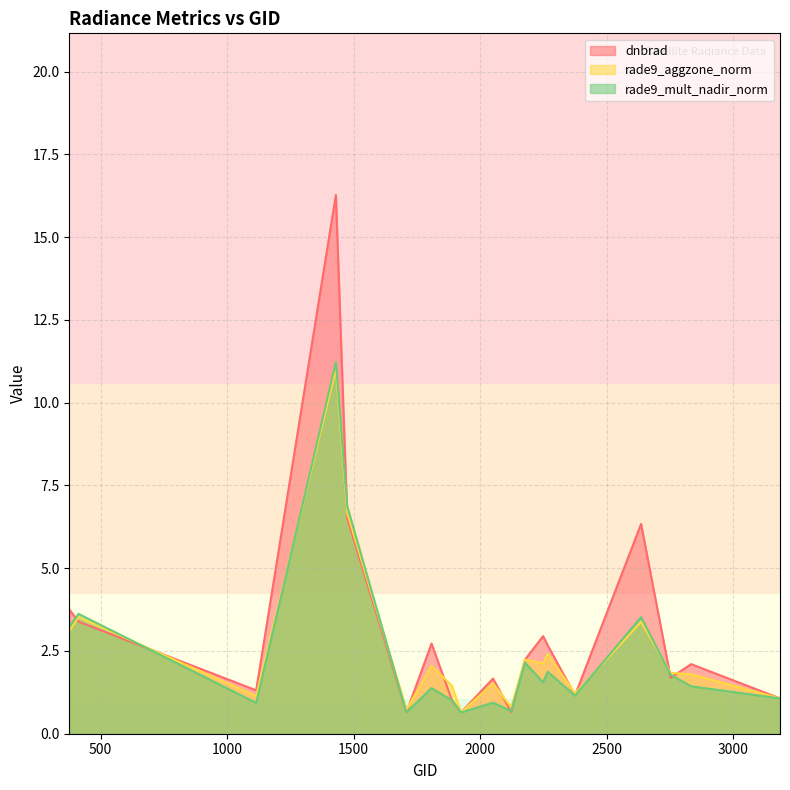

Where is the first local maximum for rade9_mult_nadir_norm?

413